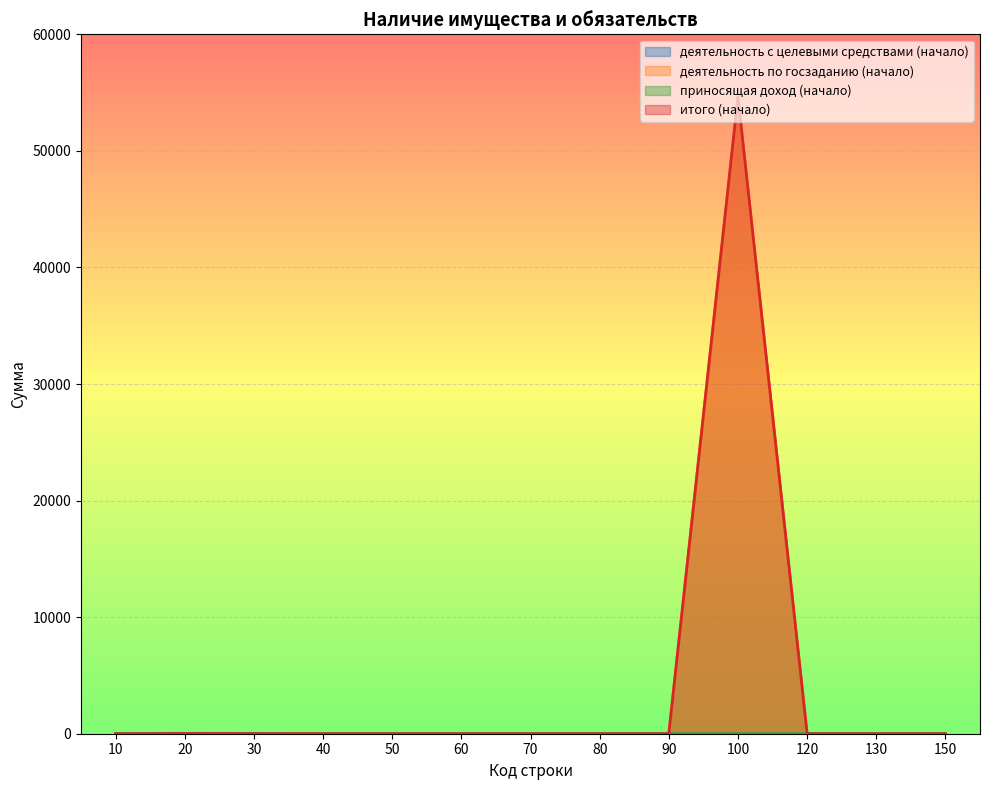

The value of деятельность по госзаданию (начало) at 120 is -19505. True or false?

False